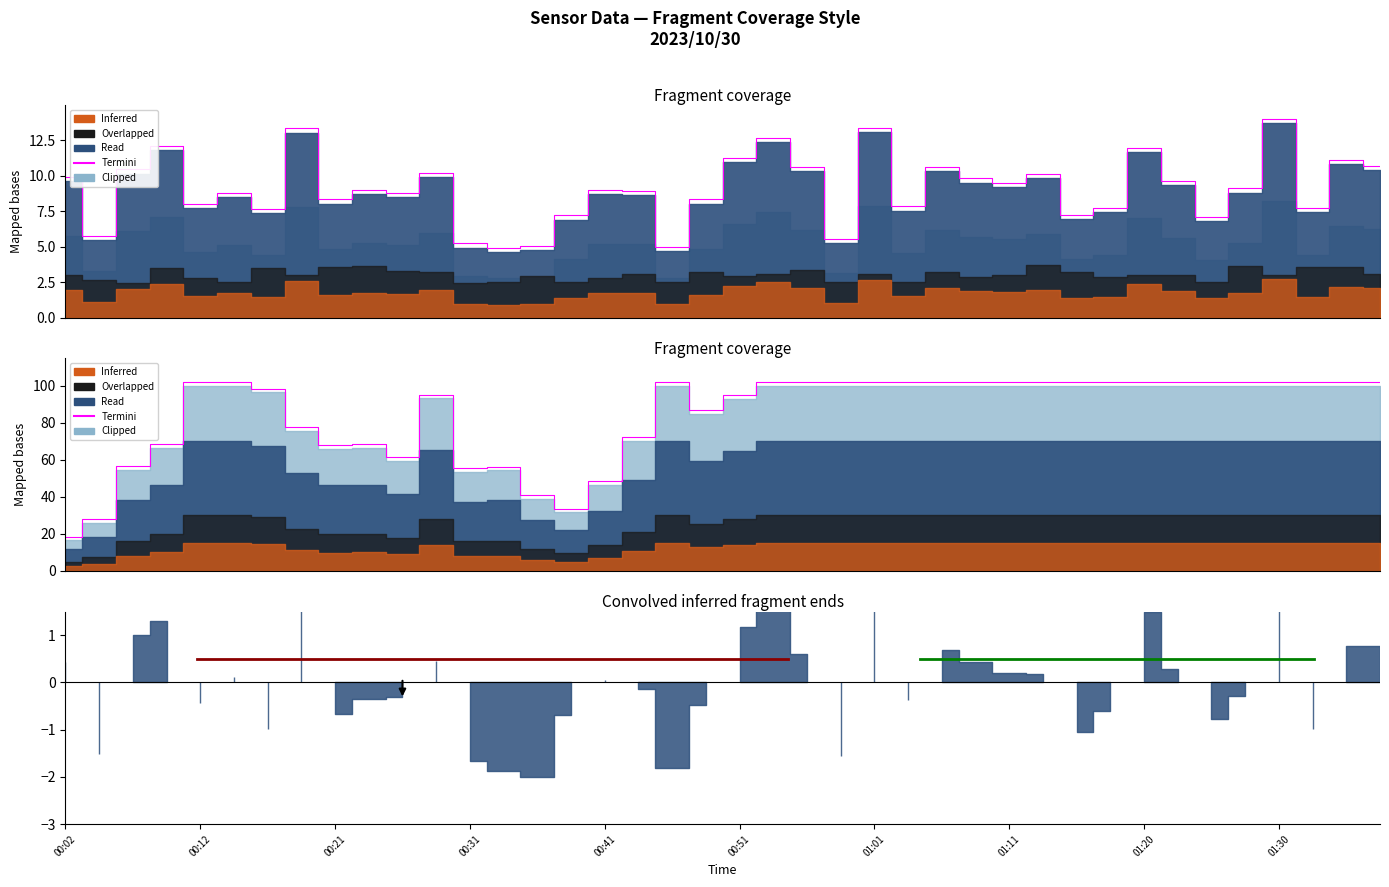

What position from the left is 00:12?

2